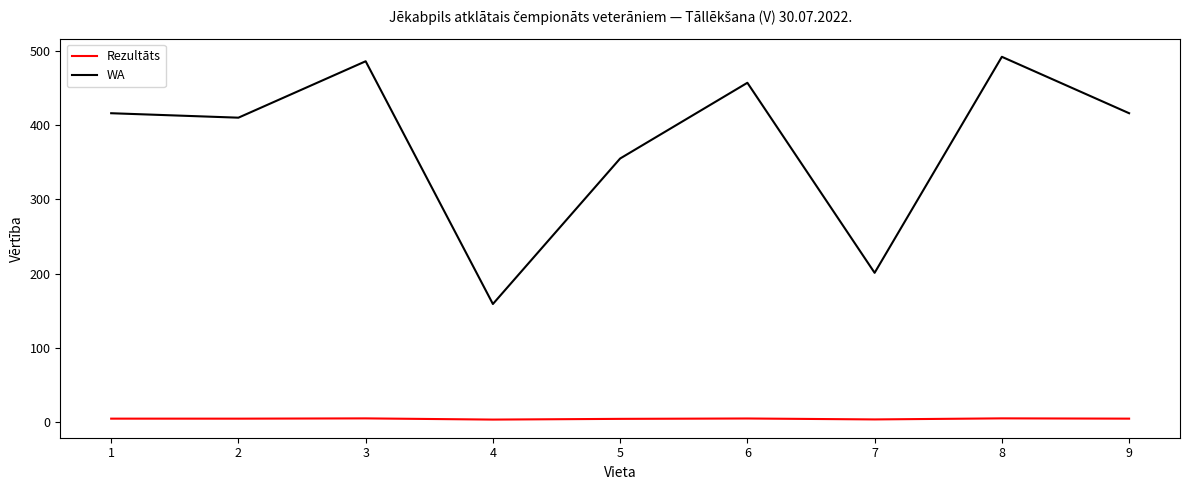

The Rezultāts series shows 4.3 at 5. True or false?

True